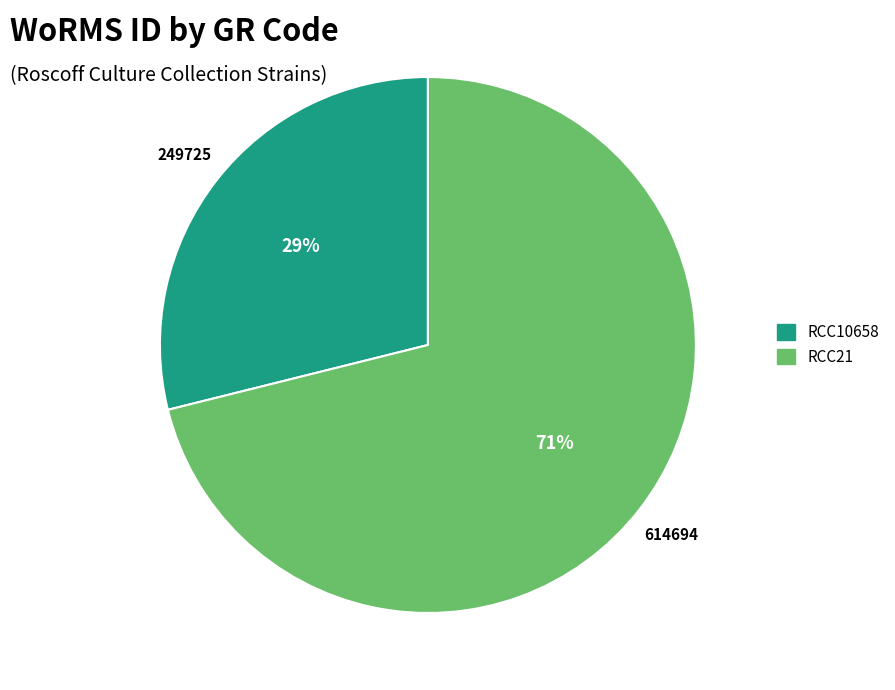

How many segments does this pie chart have?

2